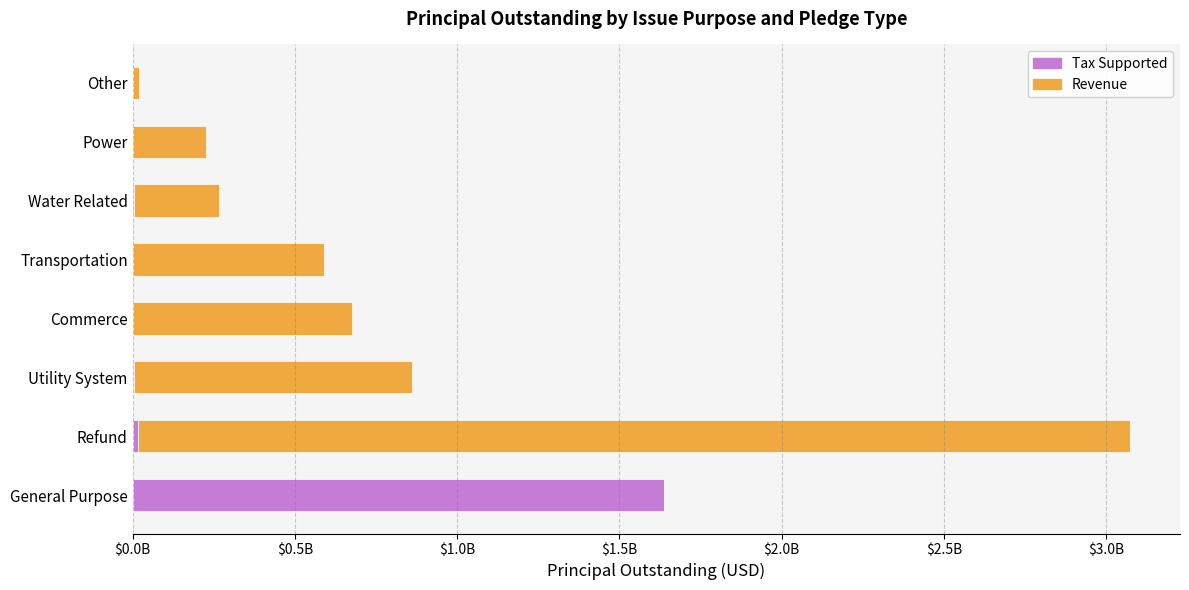

Reading left to right, list all the values displayed in this chart.

Tax Supported: 1638605000	17475000	3675000	0	0	3675000	0	0
Revenue: 0	3056520000	857130000	676750000	589570000	261365000	227495000	18920000